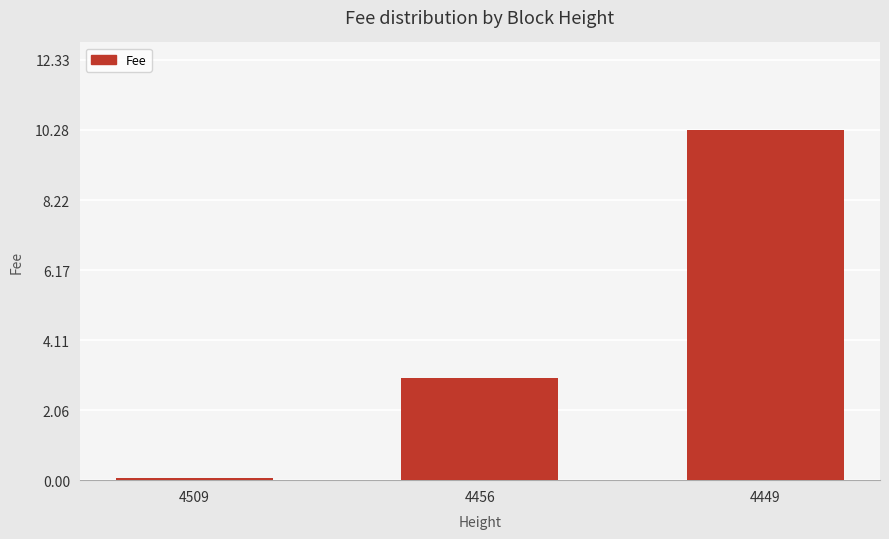

Reading right to left, list all the values displayed in this chart.

10.3	3.0	0.1